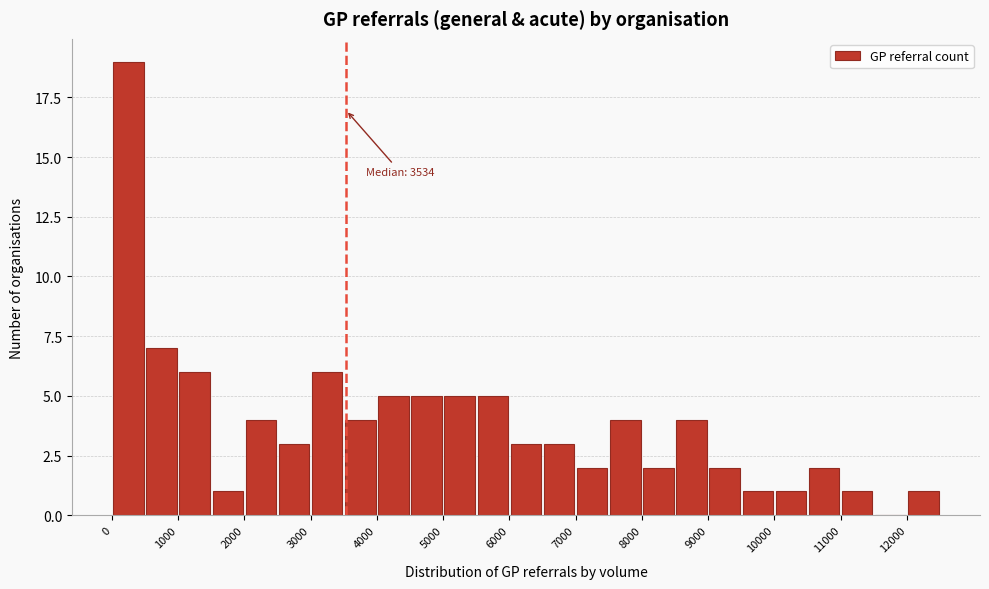

Over which range of the x-axis is the bar tallest?

0 to 500